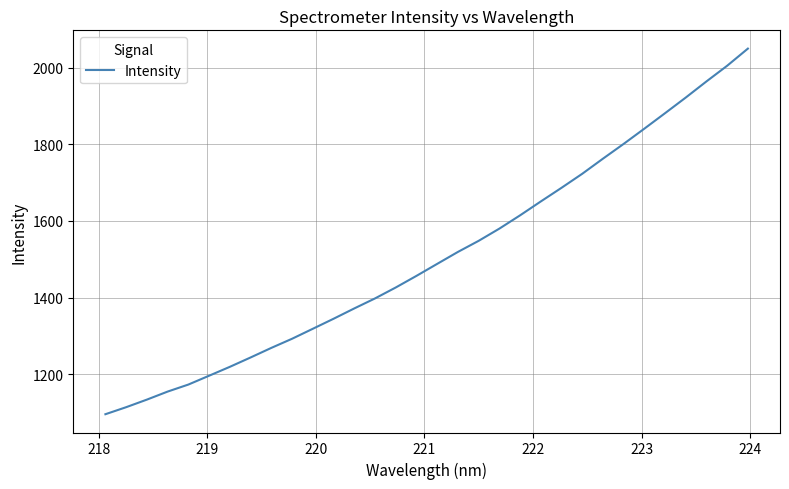

What is the greatest value displayed?

2049.4